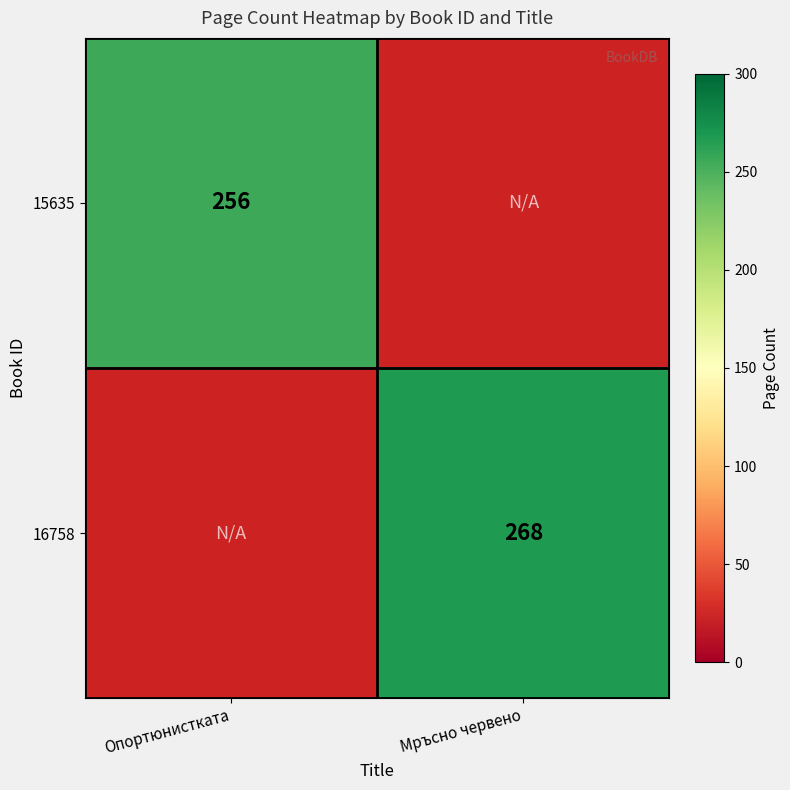

Is it true that 16758 equals 268 at Мръсно червено?

True